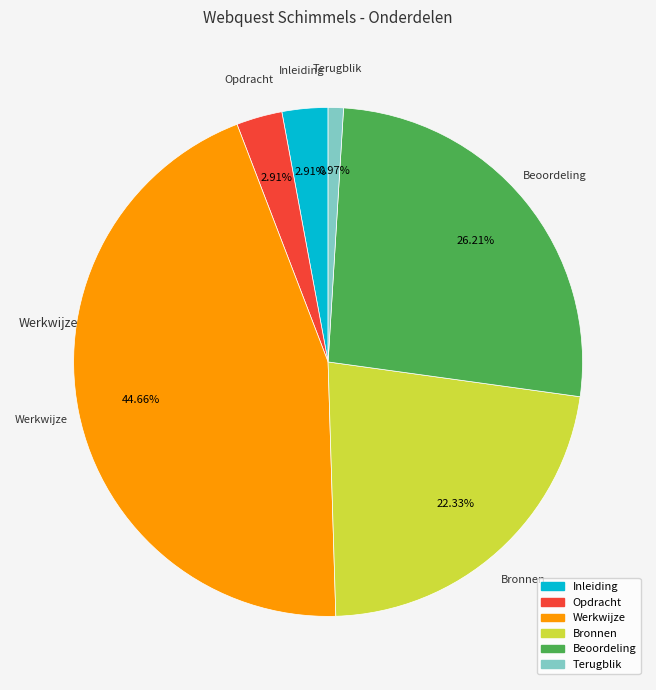

True or false: Terugblik accounts for 10% of the total.

False